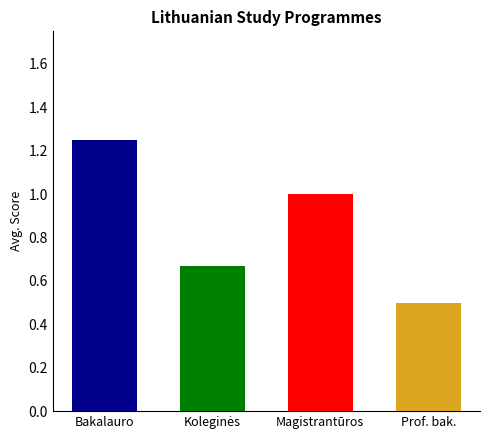

List the labels in order of value, smallest first.

Profesinio bakalauro studijos, Koleginės studijos, Magistrantūros studijos, Bakalauro studijos